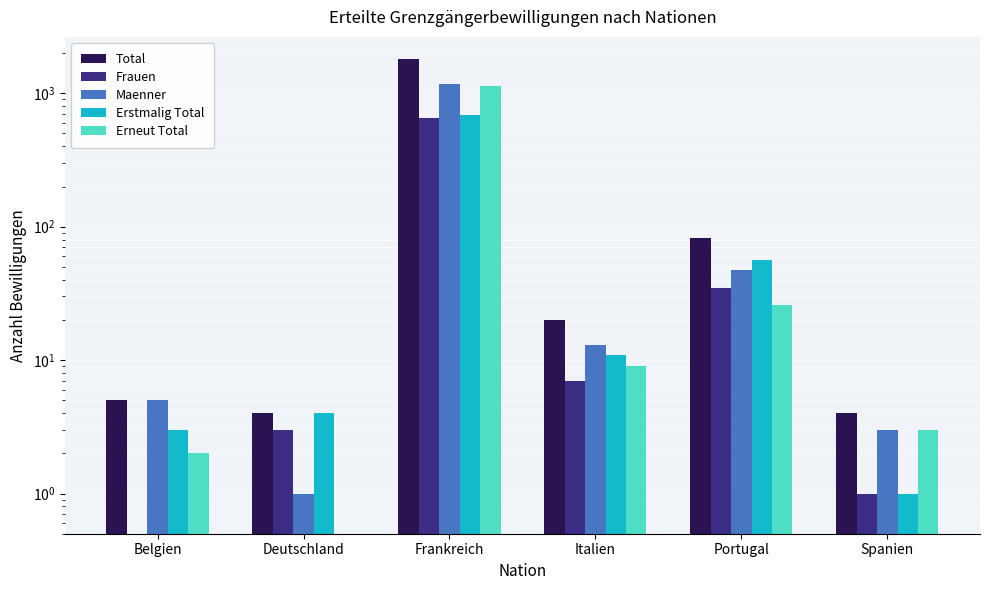

What is the sum of all Erstmalig Total values?

762